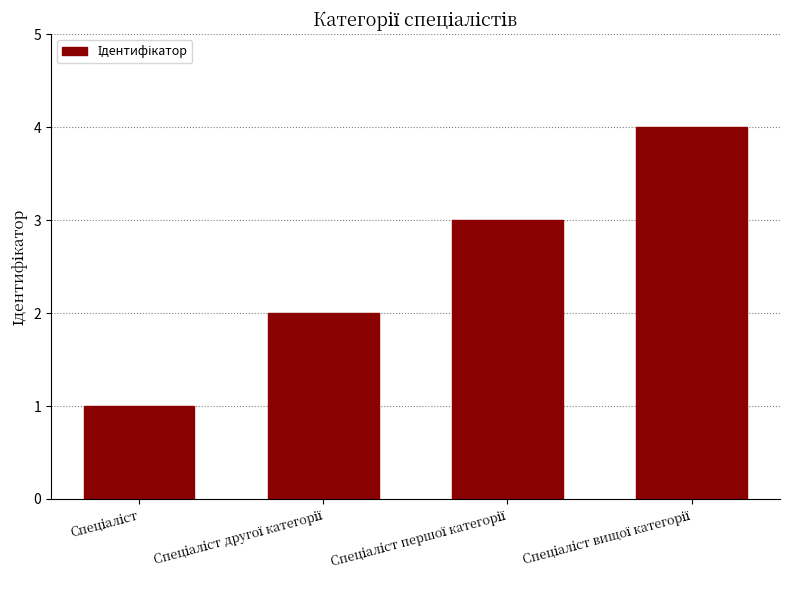

What is the maximum value shown in the chart?

4